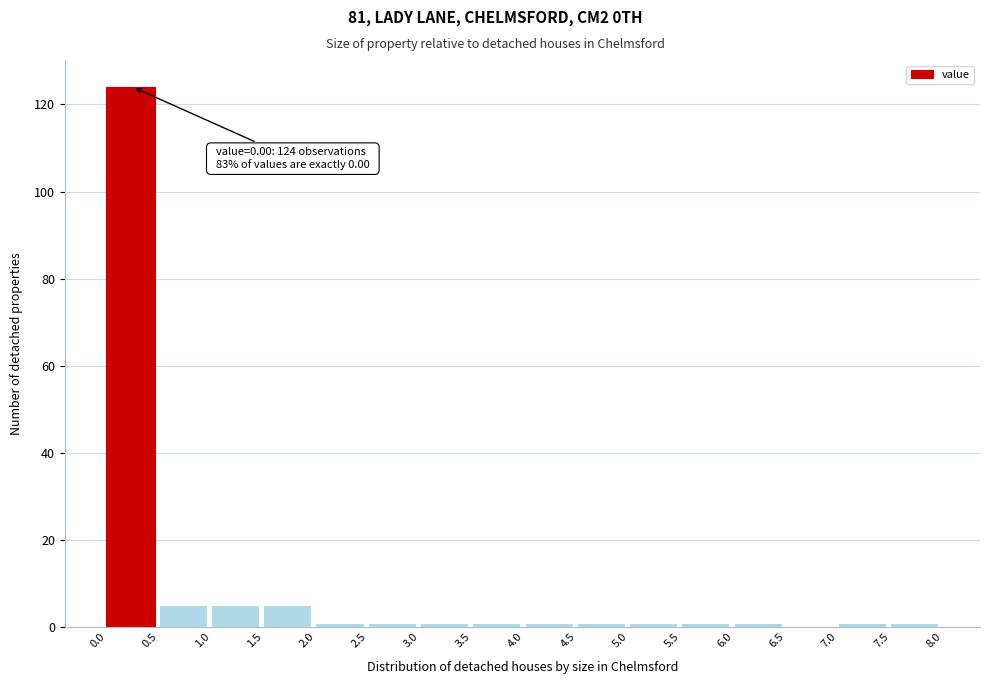

Over which range of the x-axis is the bar tallest?

0.0 to 0.5